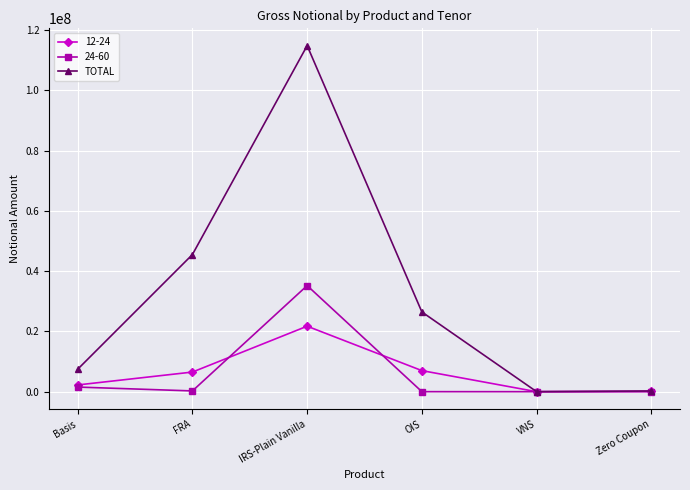

Is it true that TOTAL equals 7461199 at Basis?

True